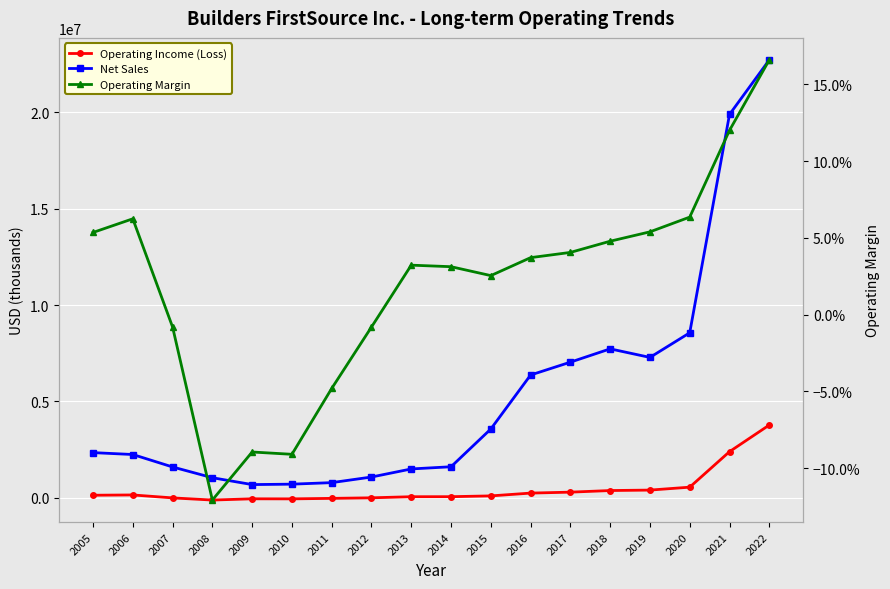

Is the value of Operating Income (Loss) at 2012 greater than the value of Operating Margin at 2021?

No